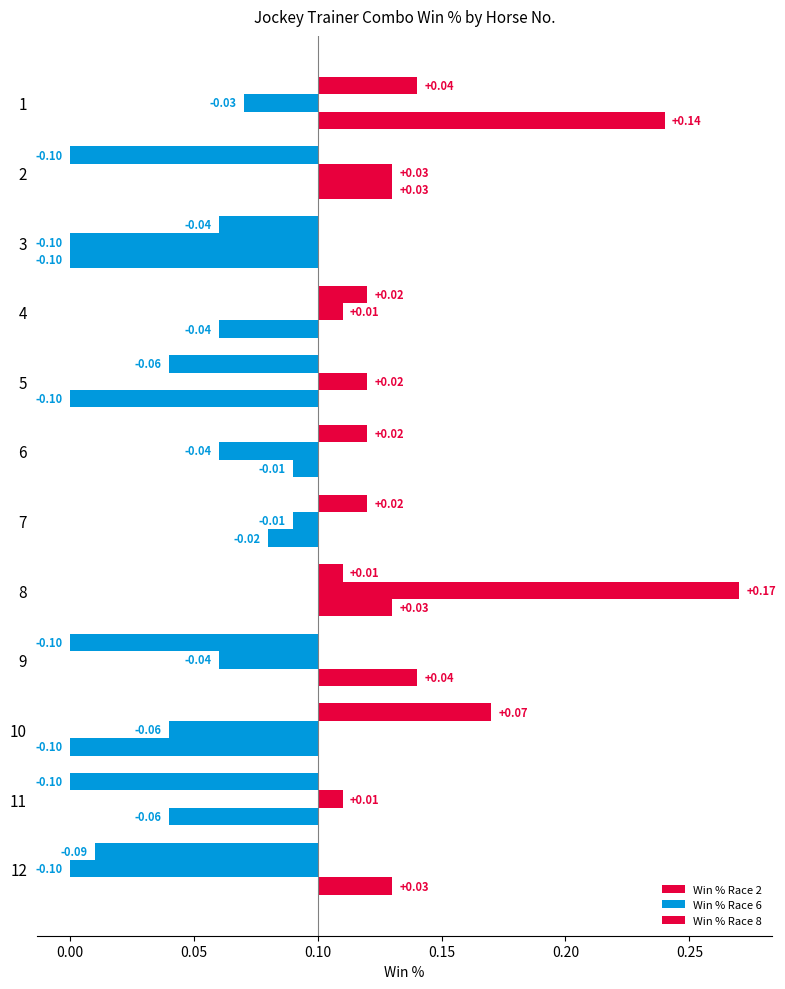

Which series has the largest total across all categories?

Win % Race 6